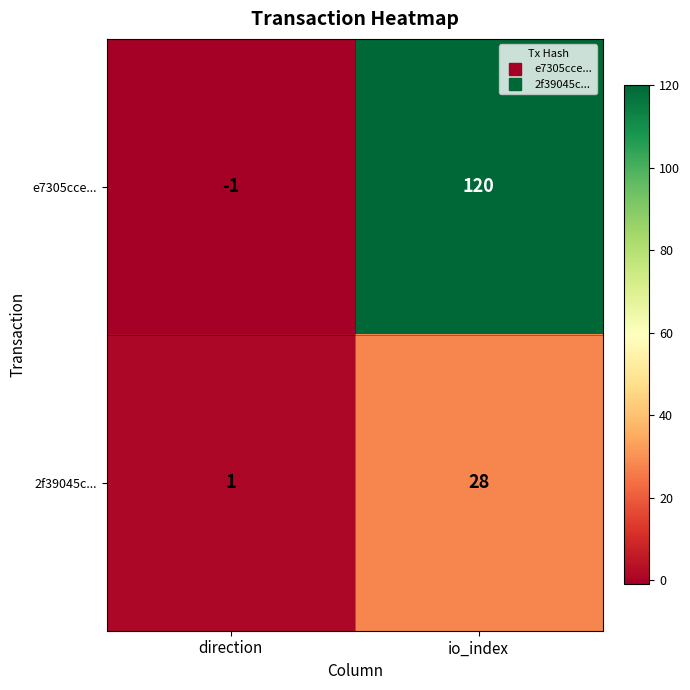

Reading right to left, extract all data points from this chart.

e7305cce...: 120	-1
2f39045c...: 28	1